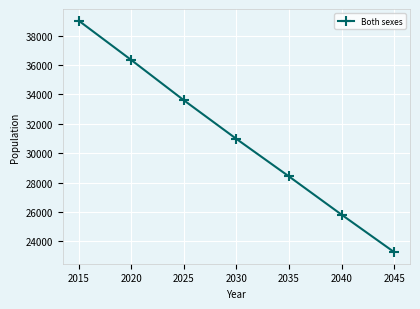

List the labels in order of value, smallest first.

2045, 2040, 2035, 2030, 2025, 2020, 2015